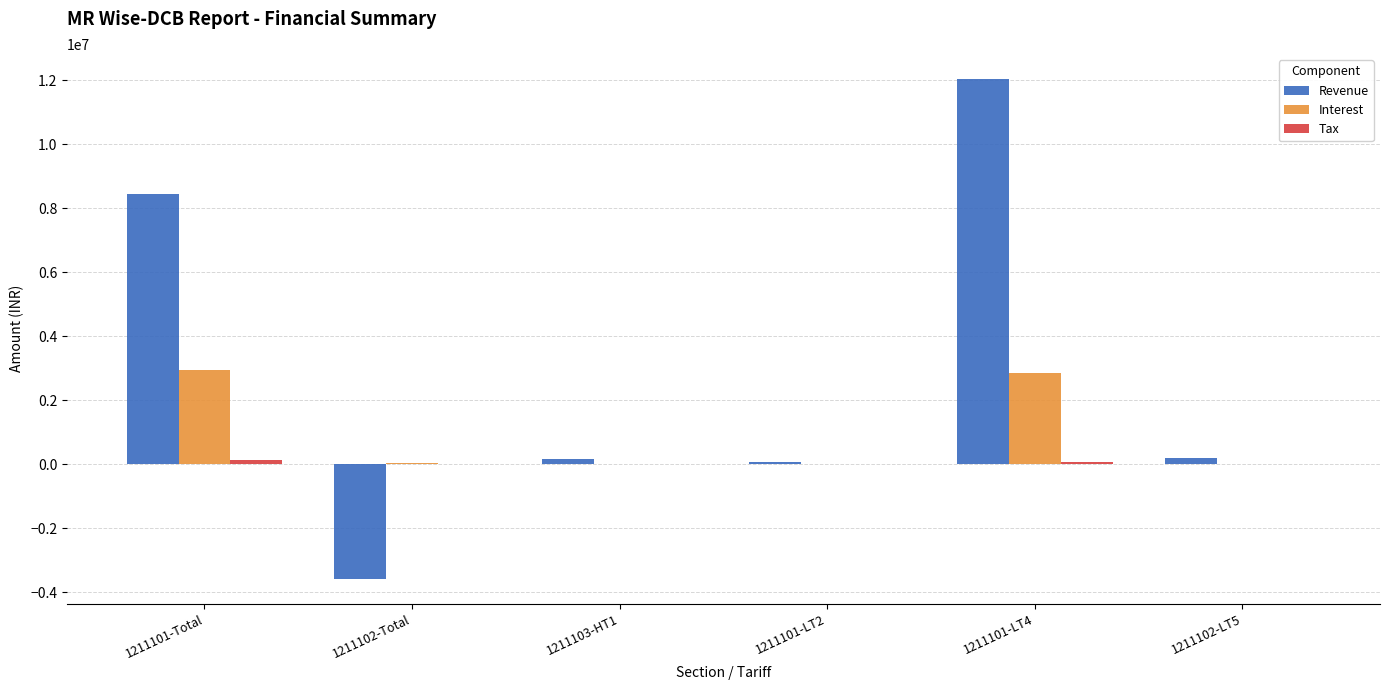

Which label corresponds to the largest value in the chart?

1211101-LT4